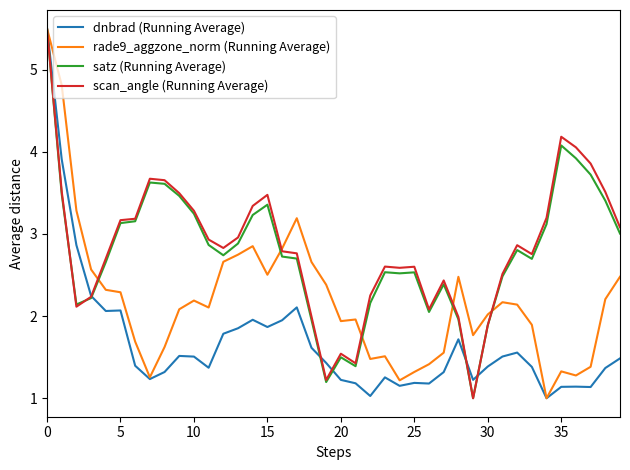

What is the minimum value shown in the chart?

1.0